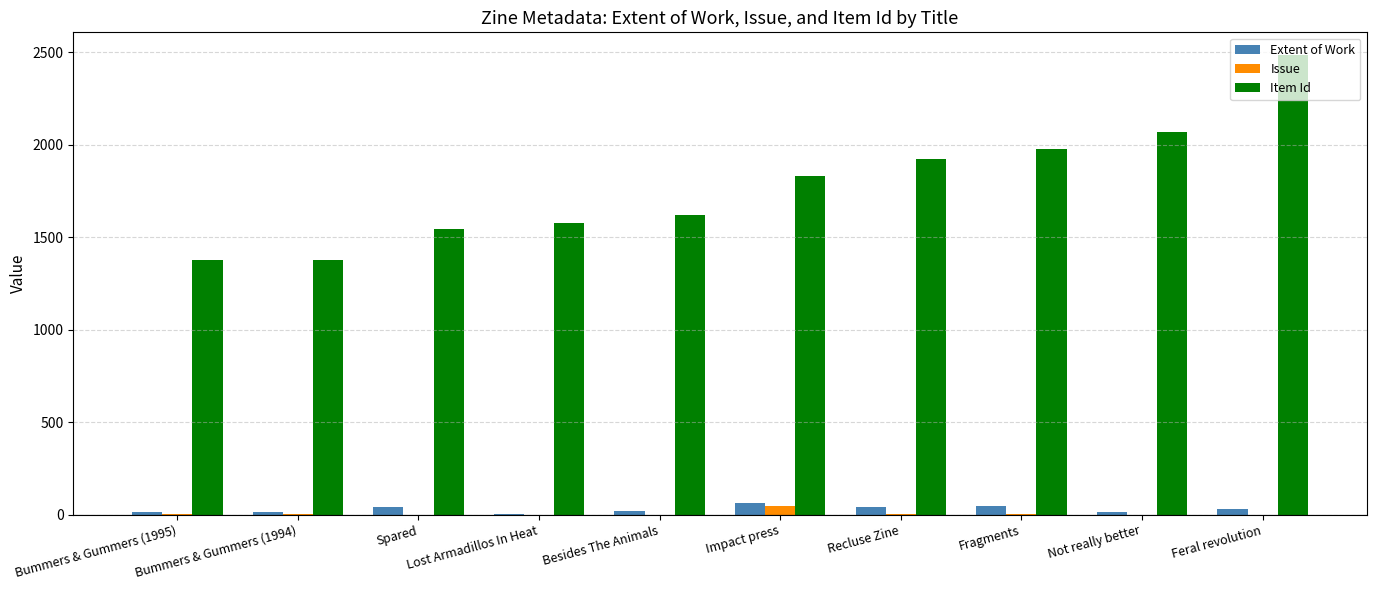

How many categories are shown in the chart?

10